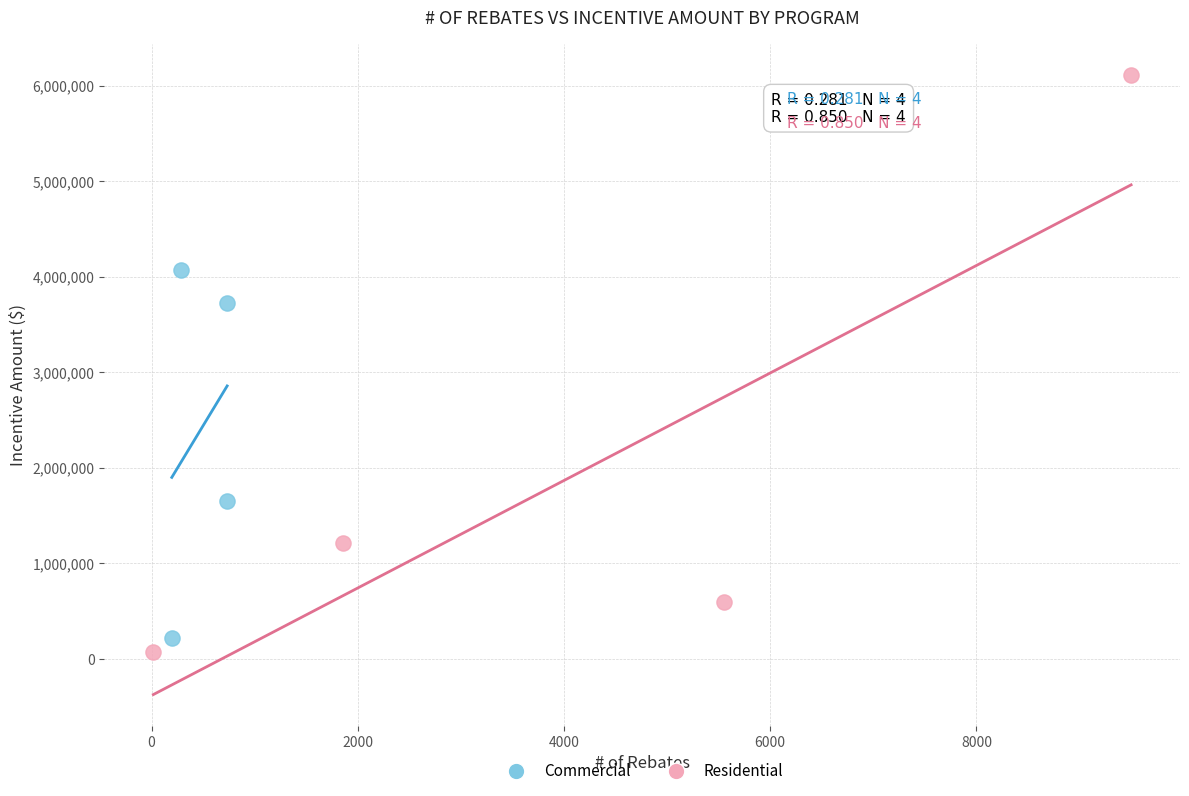

Which series contains the highest Y value?

Residential